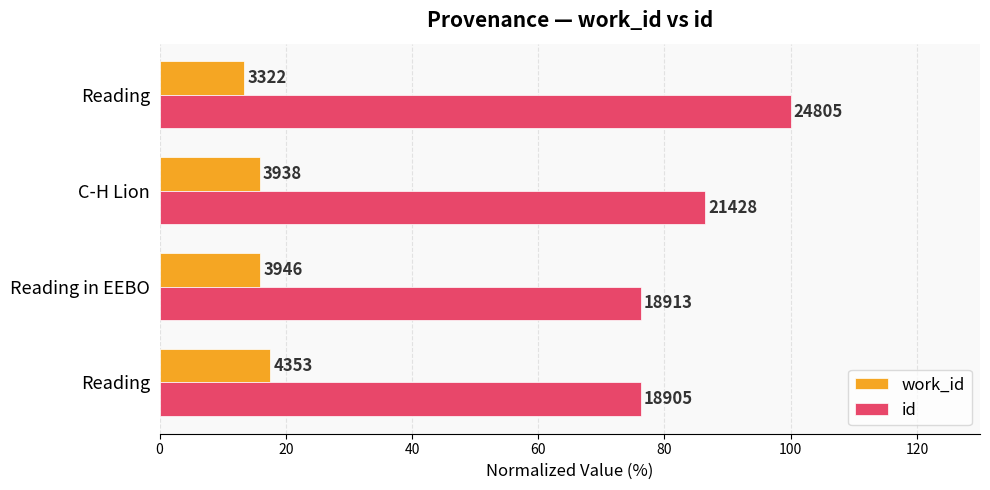

What are all the series names shown in the legend?

work_id, id